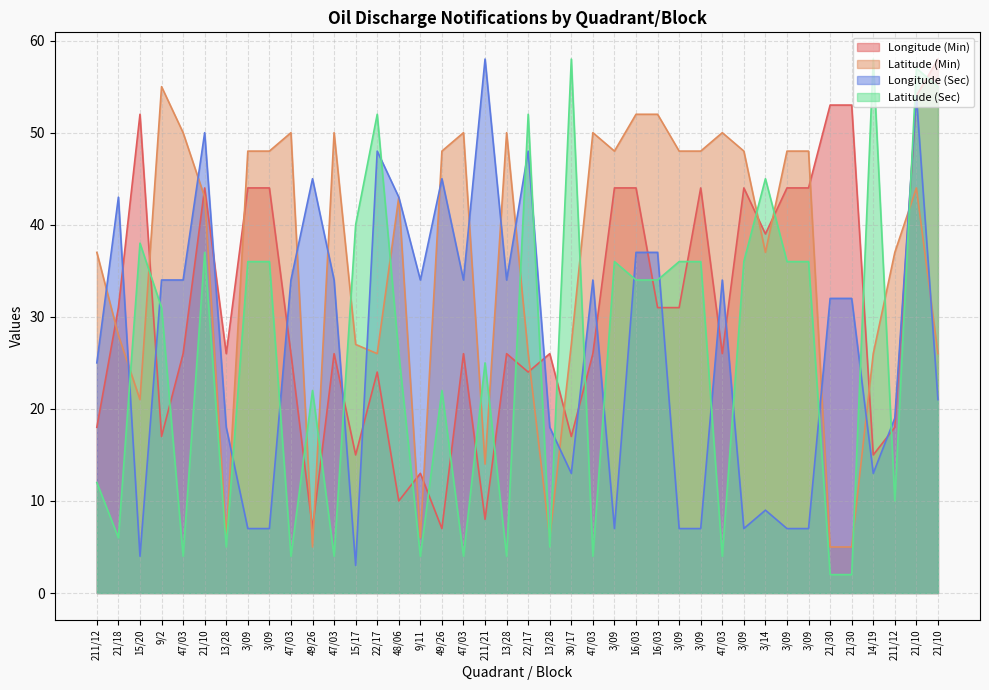

At 47/03, list the series in order from largest to smallest.

Latitude (Min), Longitude (Sec), Longitude (Min), Latitude (Sec)